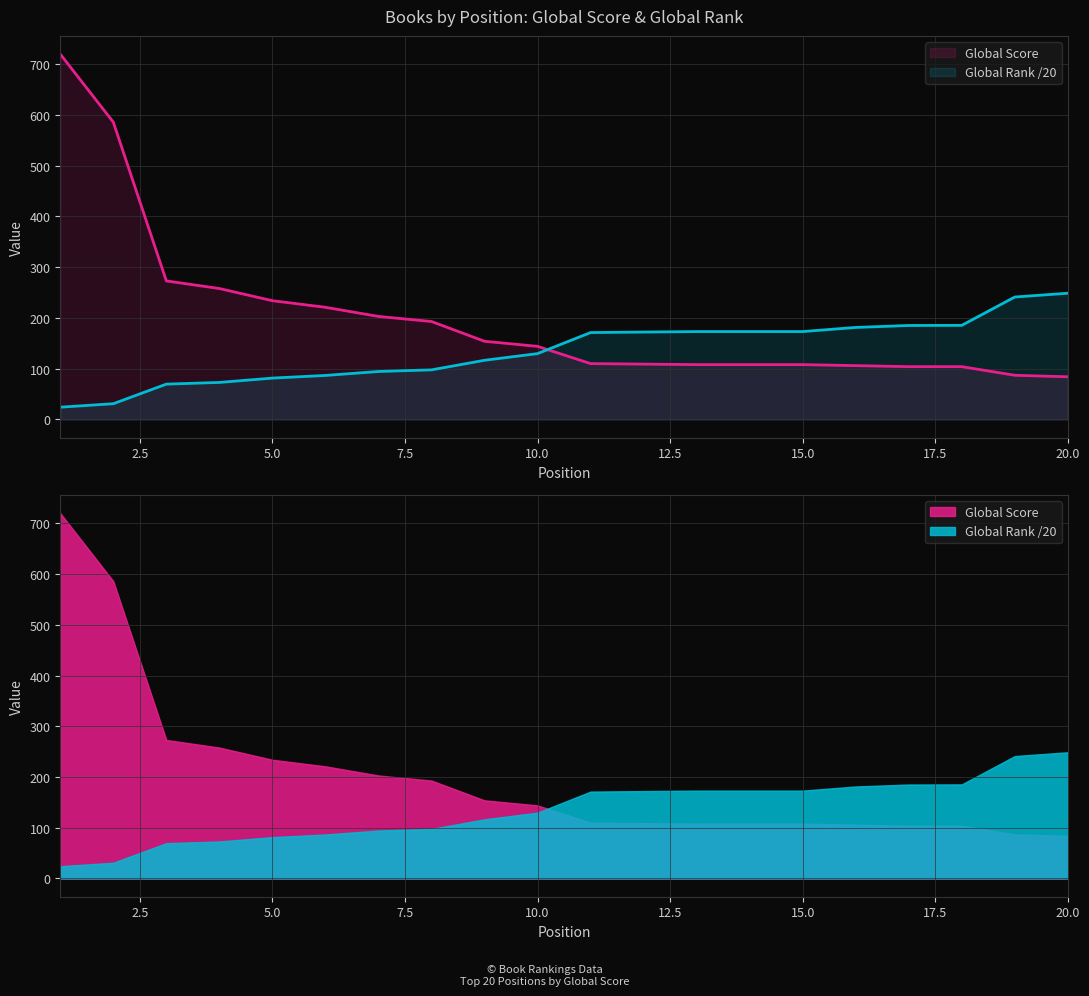

How many data points does each series have?

20